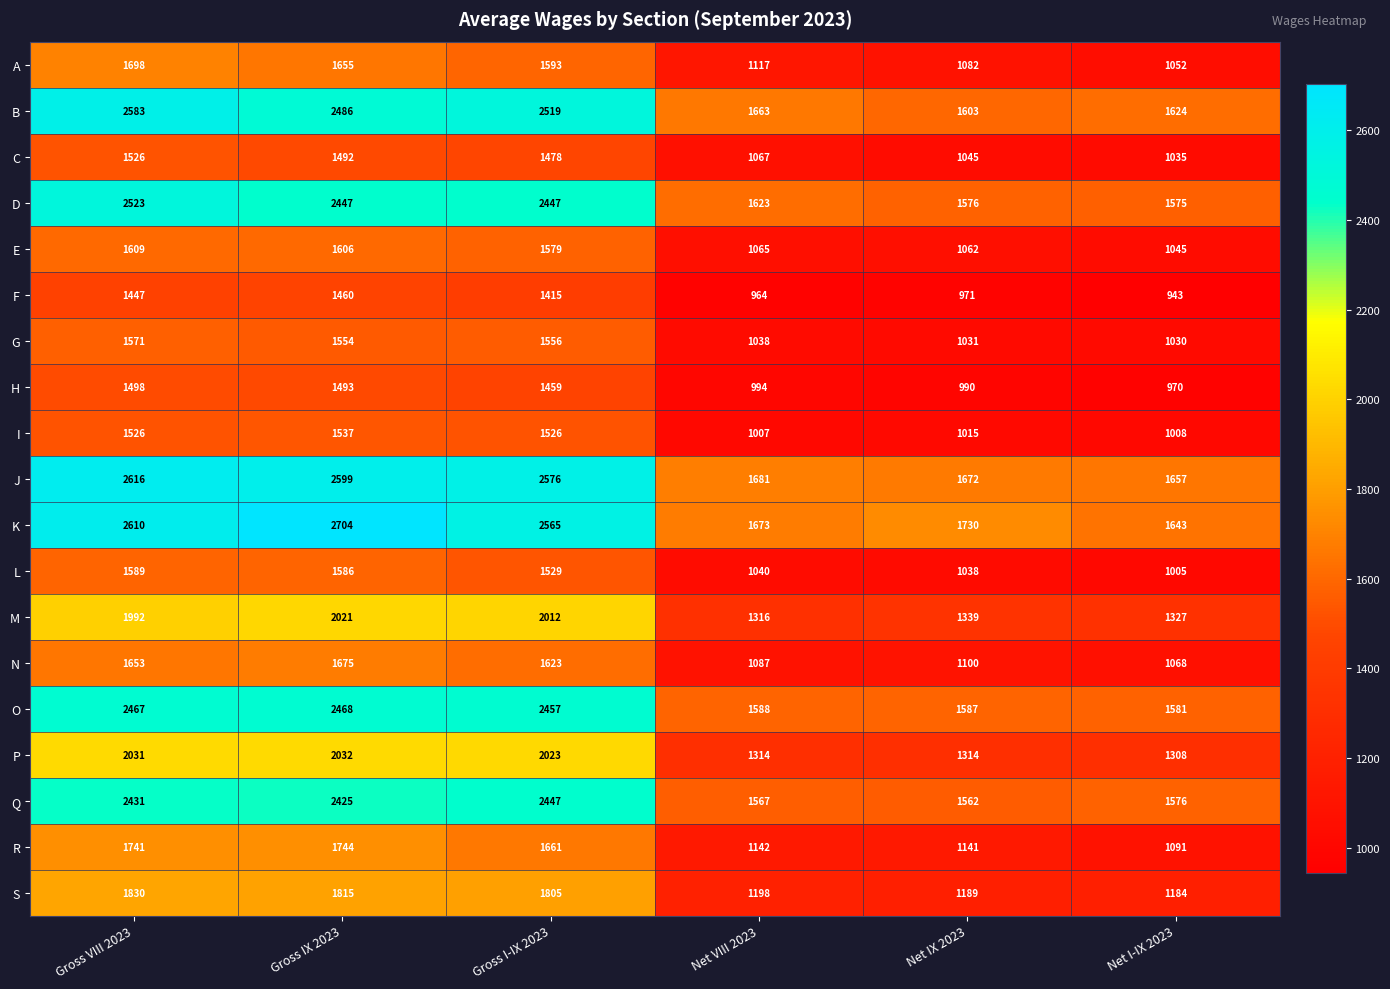

What is the difference between the highest and lowest values at Net VIII 2023?

717